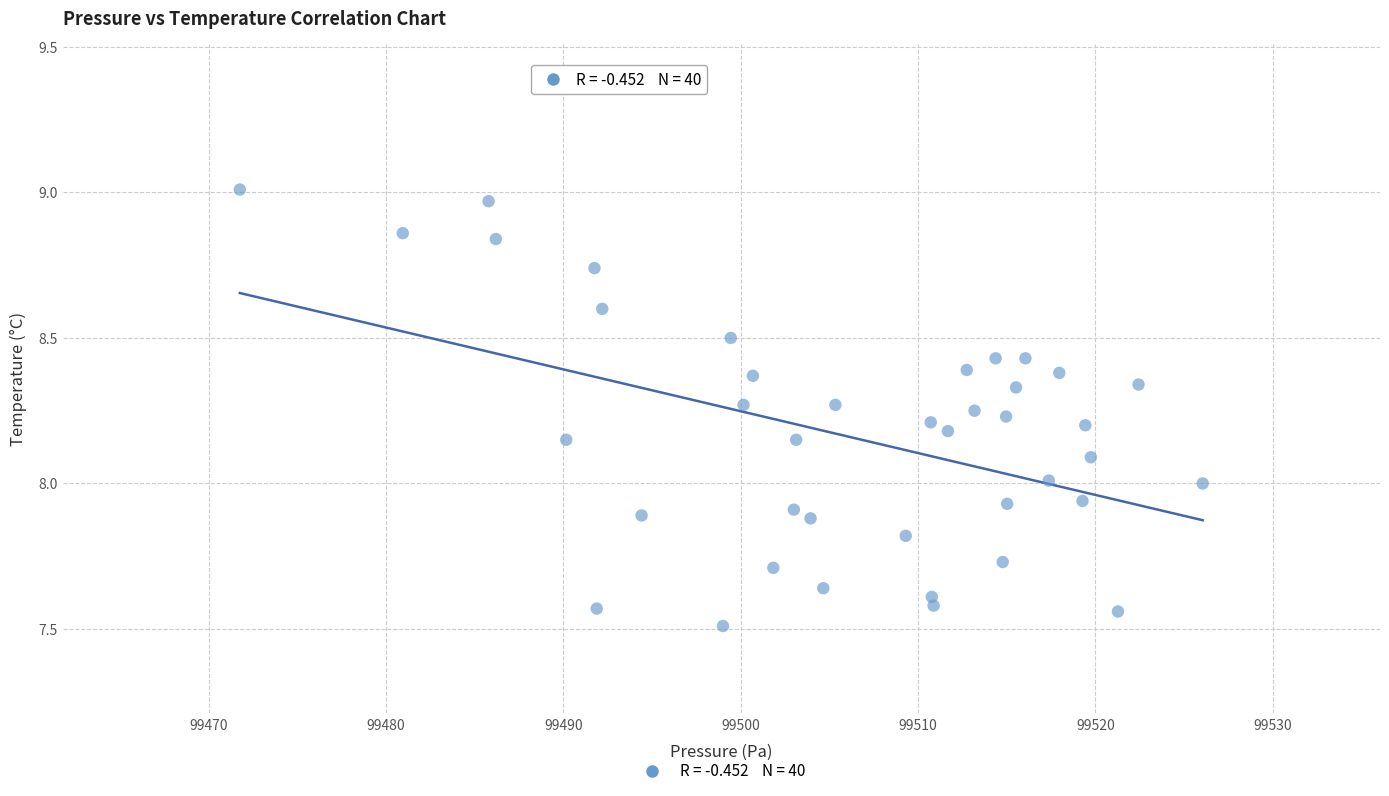

What is the range of X values (max minus min)?

54.3